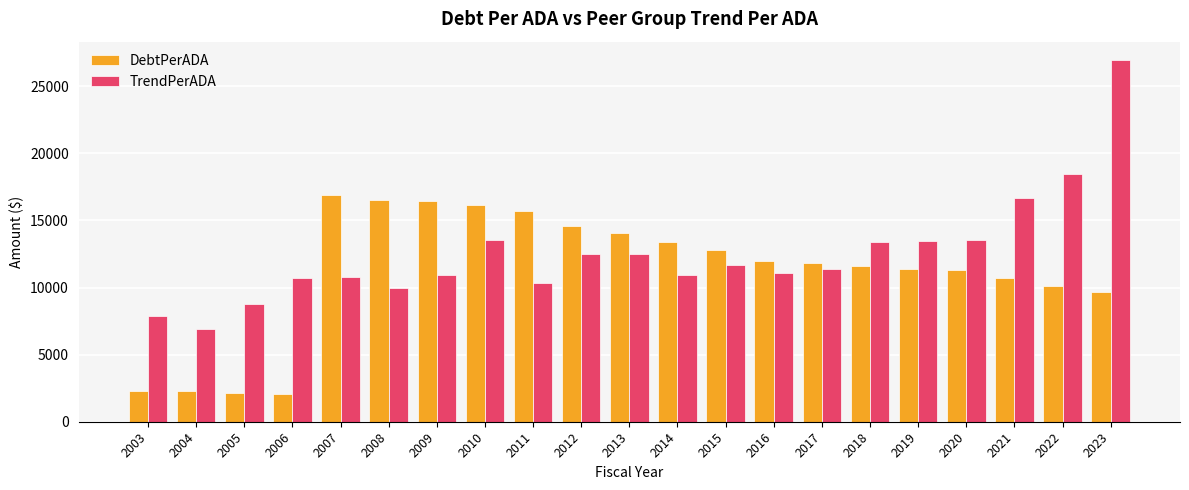

The TrendPerADA series shows 6903.5 at 2004. True or false?

True